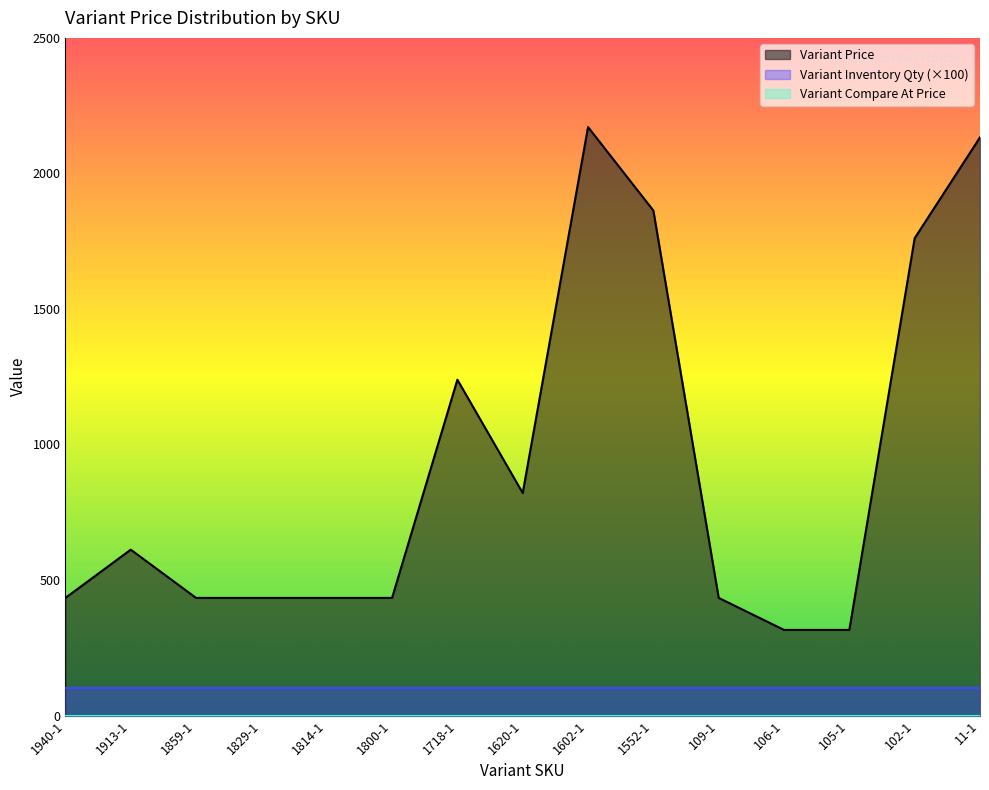

Reading left to right, what are all the values shown in this chart?

Variant Price: 1940-1=434	1913-1=612	1859-1=434	1829-1=434	1814-1=434	1800-1=434	1718-1=1239	1620-1=821	1602-1=2171	1552-1=1863	109-1=434	106-1=316	105-1=316	102-1=1761	11-1=2133
Variant Inventory Qty: 1940-1=1	1913-1=1	1859-1=1	1829-1=1	1814-1=1	1800-1=1	1718-1=1	1620-1=1	1602-1=1	1552-1=1	109-1=1	106-1=1	105-1=1	102-1=1	11-1=1
Variant Compare At Price: 1940-1=0	1913-1=0	1859-1=0	1829-1=0	1814-1=0	1800-1=0	1718-1=0	1620-1=0	1602-1=0	1552-1=0	109-1=0	106-1=0	105-1=0	102-1=0	11-1=0